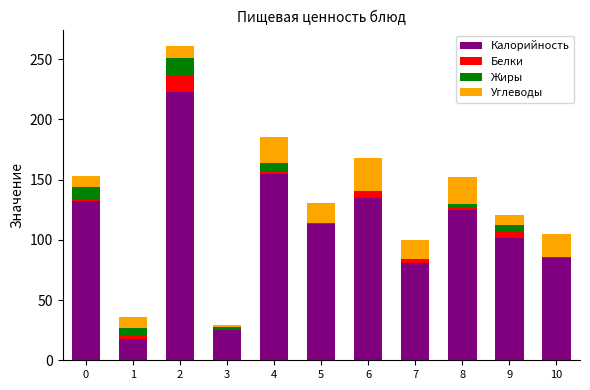

What is the sum of the Калорийность values at 10 and 9?

186.4